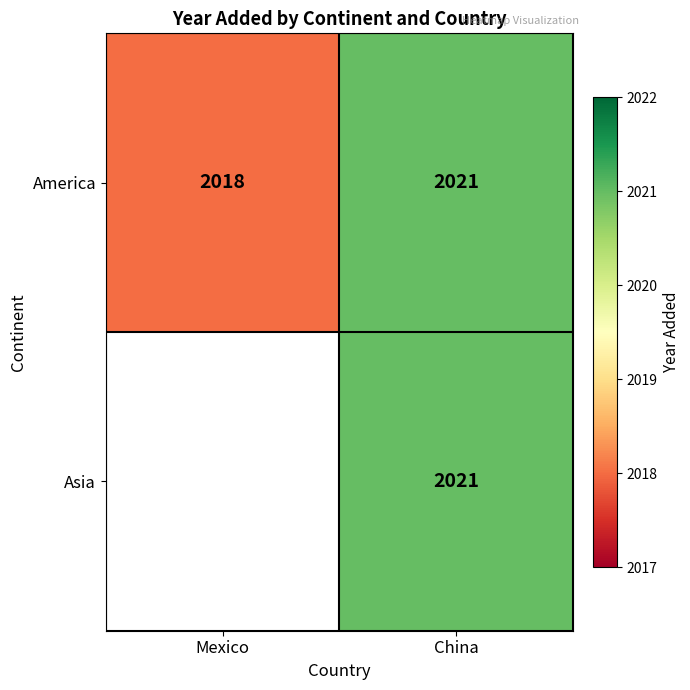

Is it true that America equals 2810.4 at China?

False